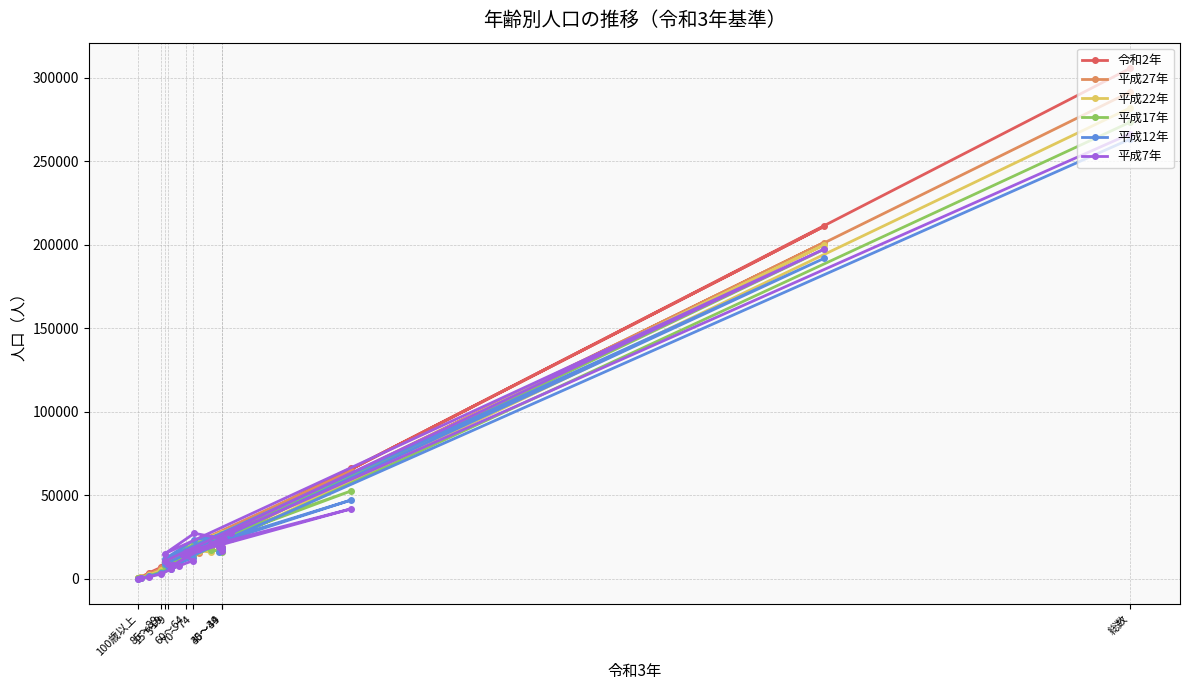

Is this an area chart (filled region under the line)?

No